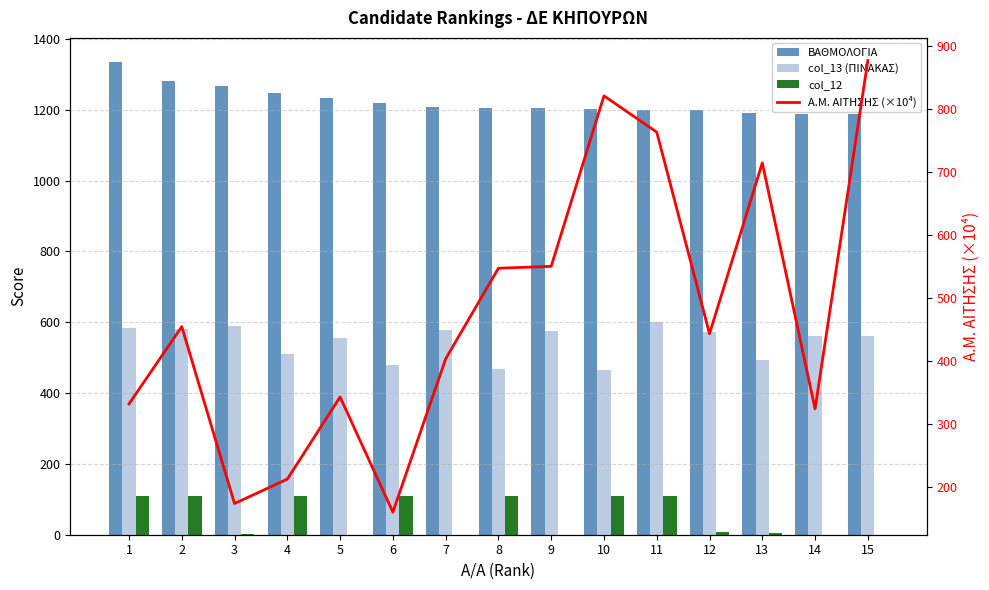

True or false: col_13 (ΠΙΝΑΚΑΣ) has a value of 689.9 at 13.

False